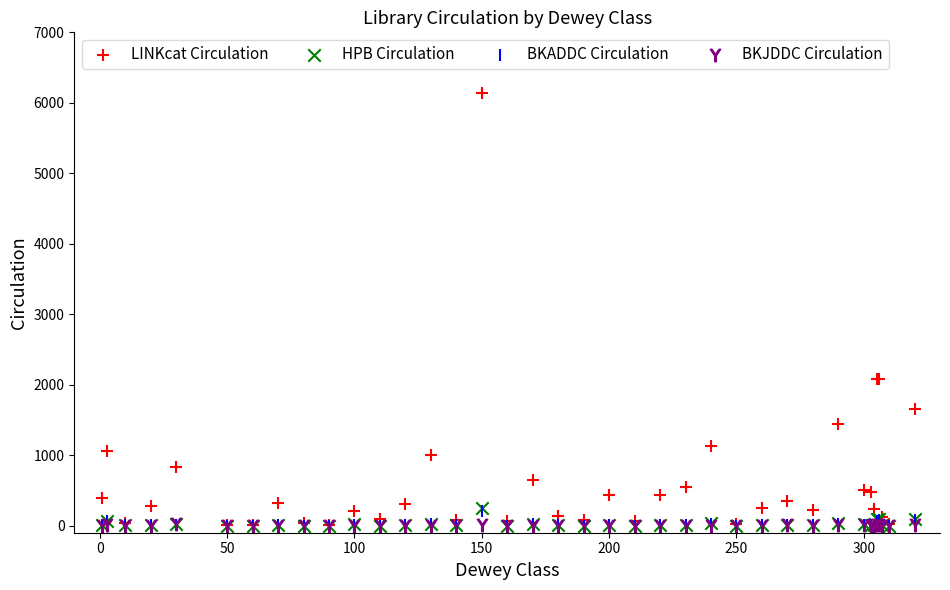

What are all the series names shown in the legend?

LINKcat Circulation, HPB Circulation, BKADDC Circulation, BKJDDC Circulation